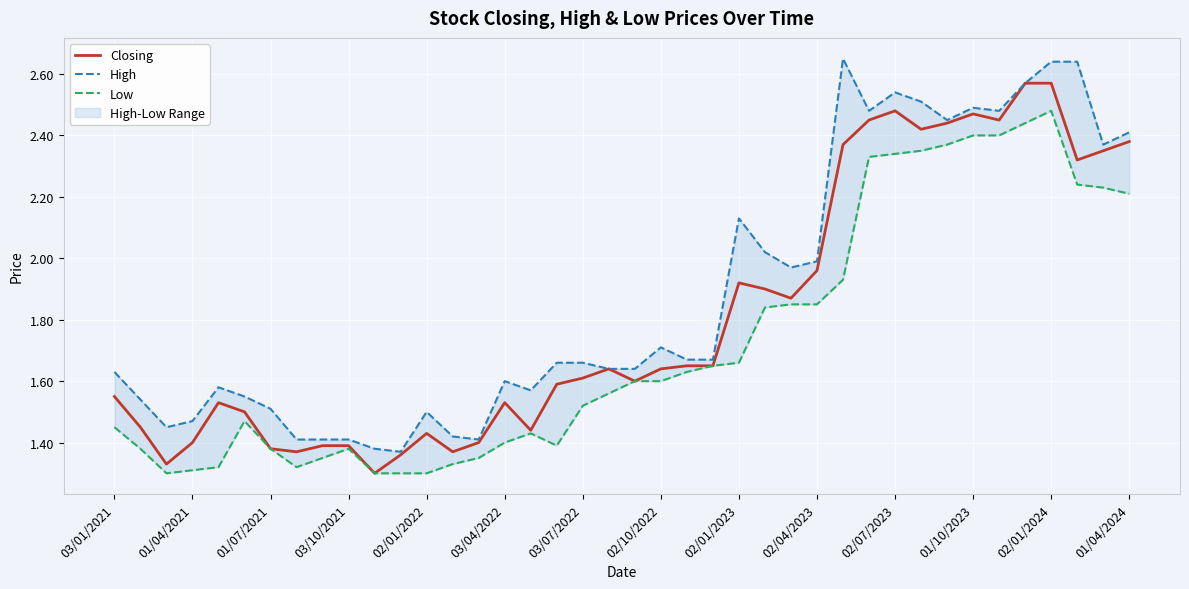

What is the difference between the highest and lowest values at 03/04/2022?

0.2